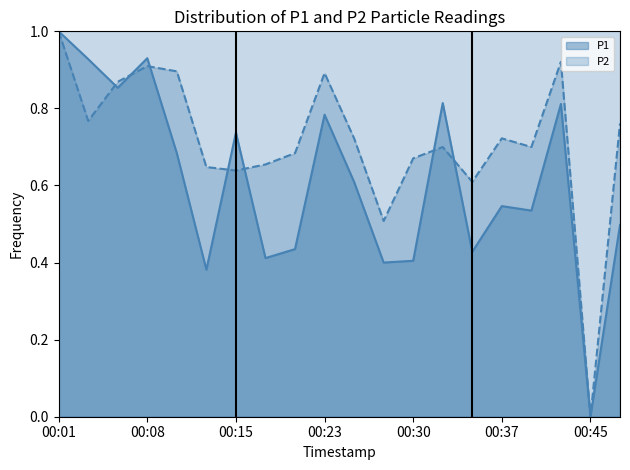

Which series has the largest range (max minus min)?

P1